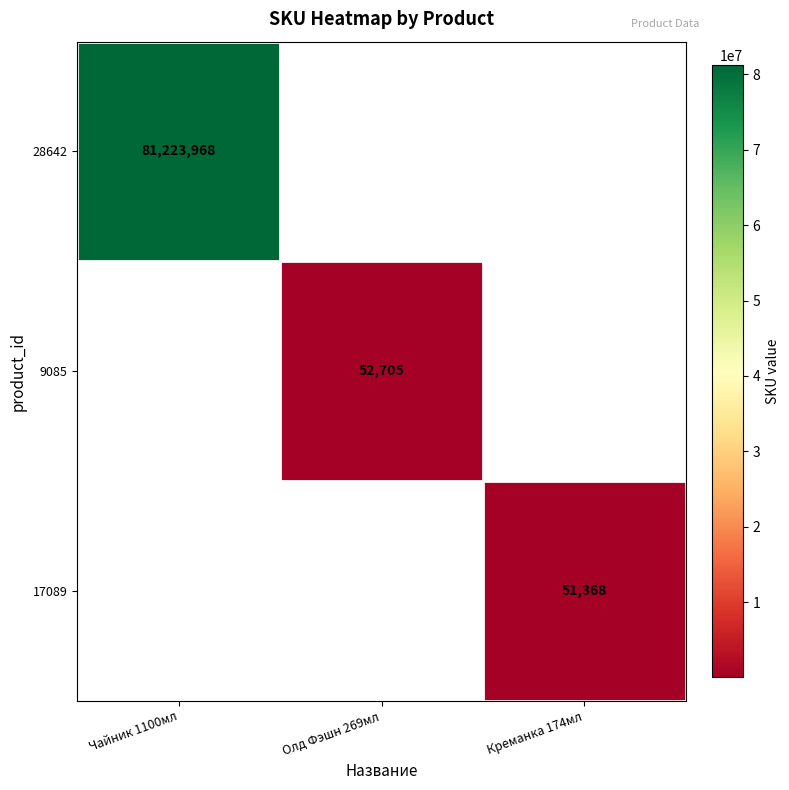

The 28642 series shows 29245851 at Чайник 1100мл. True or false?

False